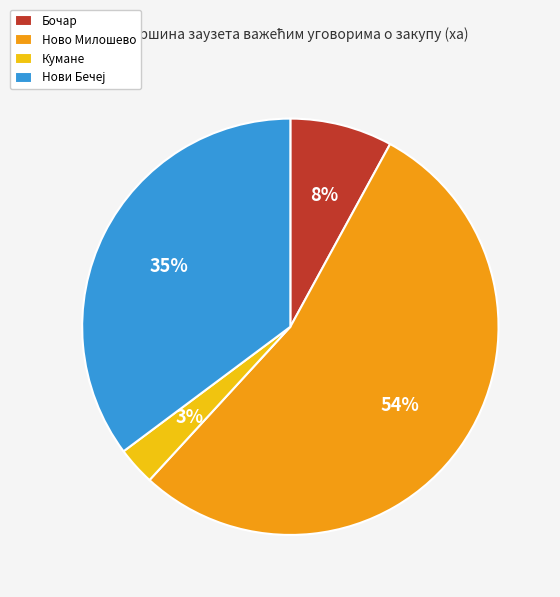

The Бочар slice represents 1% of the pie. True or false?

False